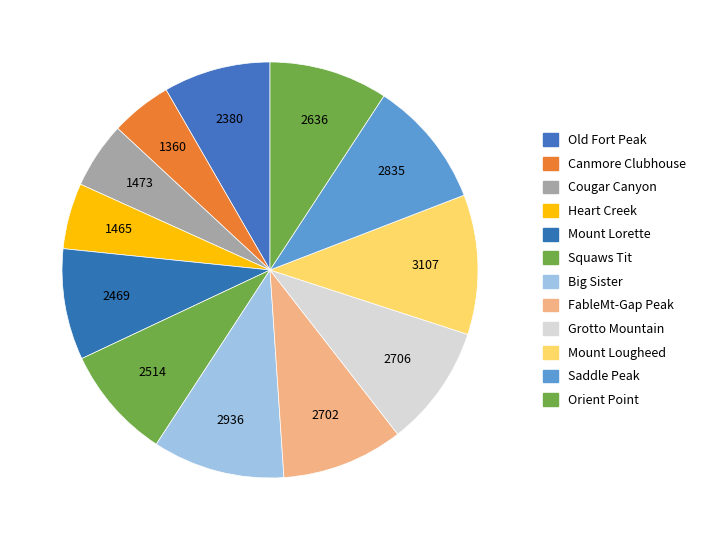

To the nearest percent, what portion does Orient Point represent?

9%